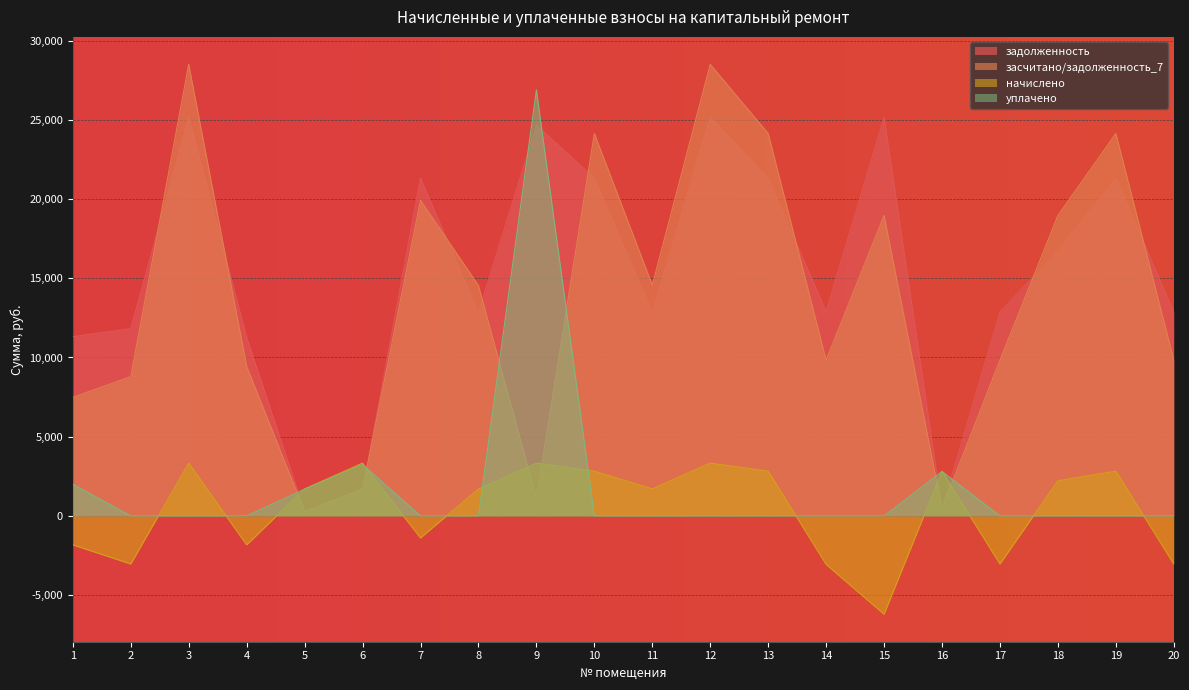

Is the value of задолженность at 11 greater than the value of засчитано/задолженность_7 at 11?

No